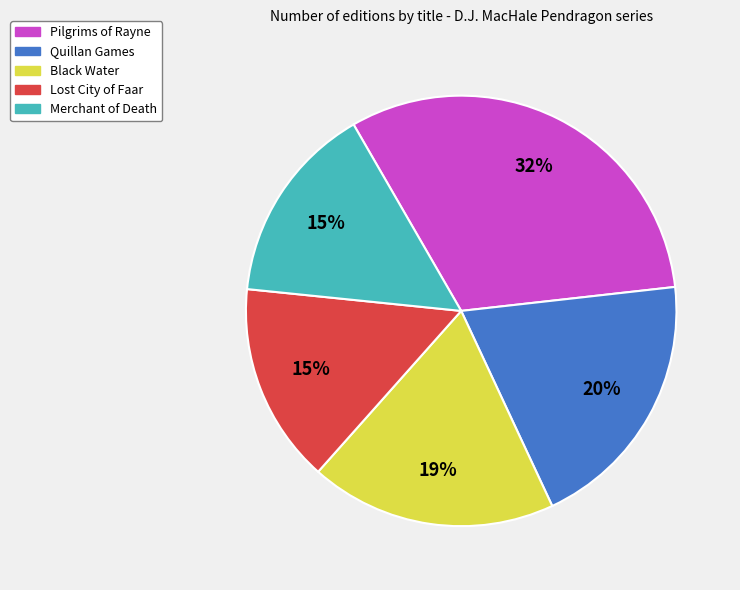

Count the number of slices in the pie.

5